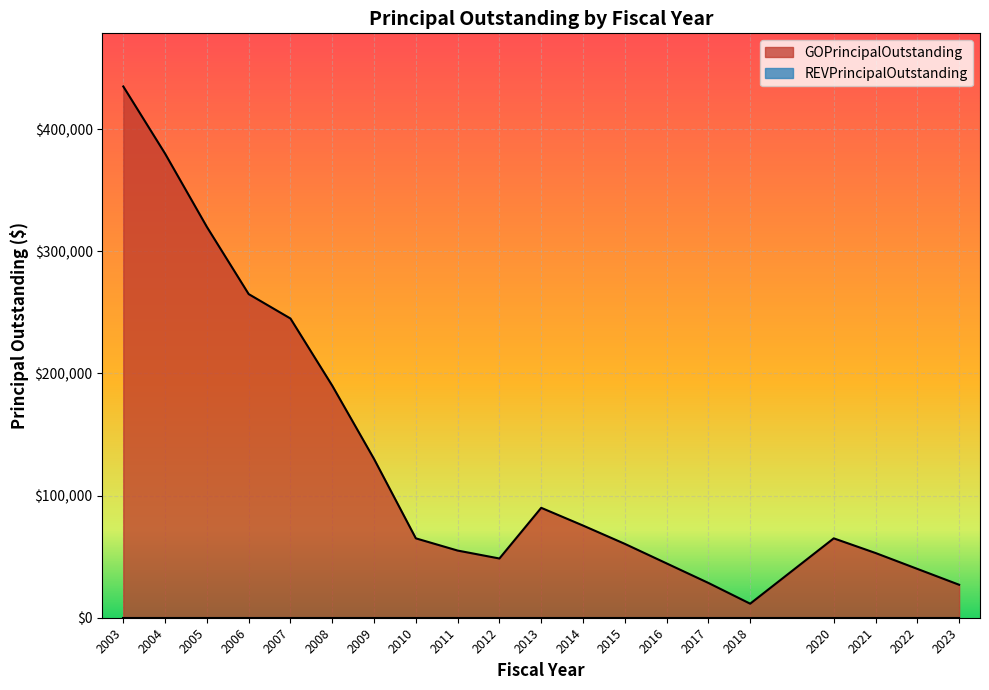

List the labels in order of value, smallest first.

2018, 2023, 2017, 2022, 2016, 2012, 2021, 2011, 2015, 2010, 2020, 2014, 2013, 2009, 2008, 2007, 2006, 2005, 2004, 2003